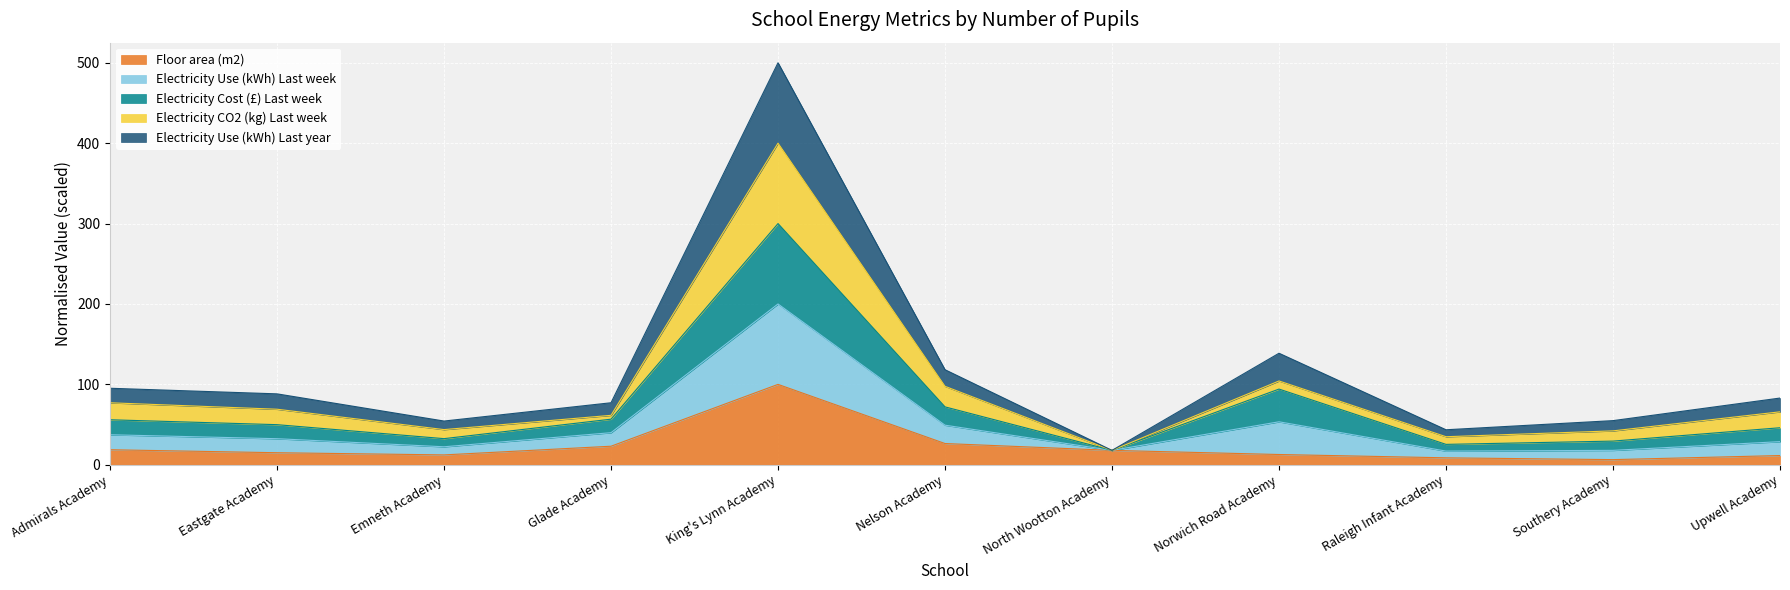

At which category is the sum across all series the highest?

King's Lynn Academy